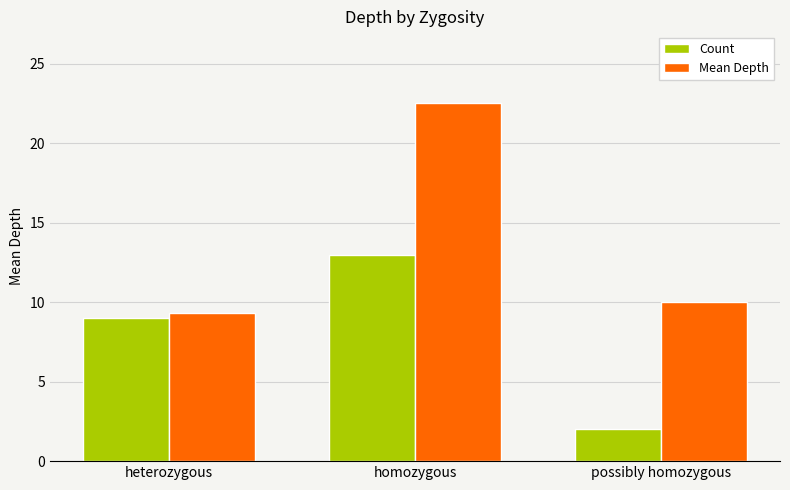

Rank the series by their average value, from highest to lowest.

Mean Depth, Count